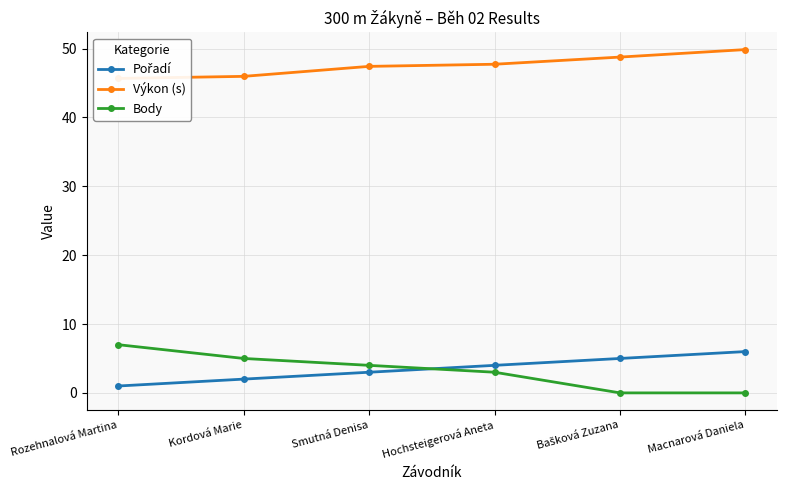

How many lines are shown in the chart?

3